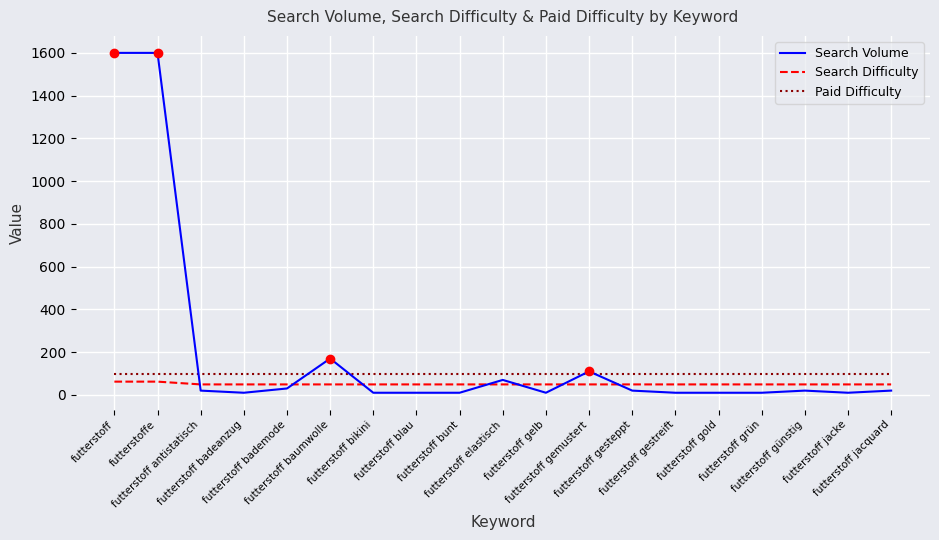

Which series has the largest range (max minus min)?

Search Volume